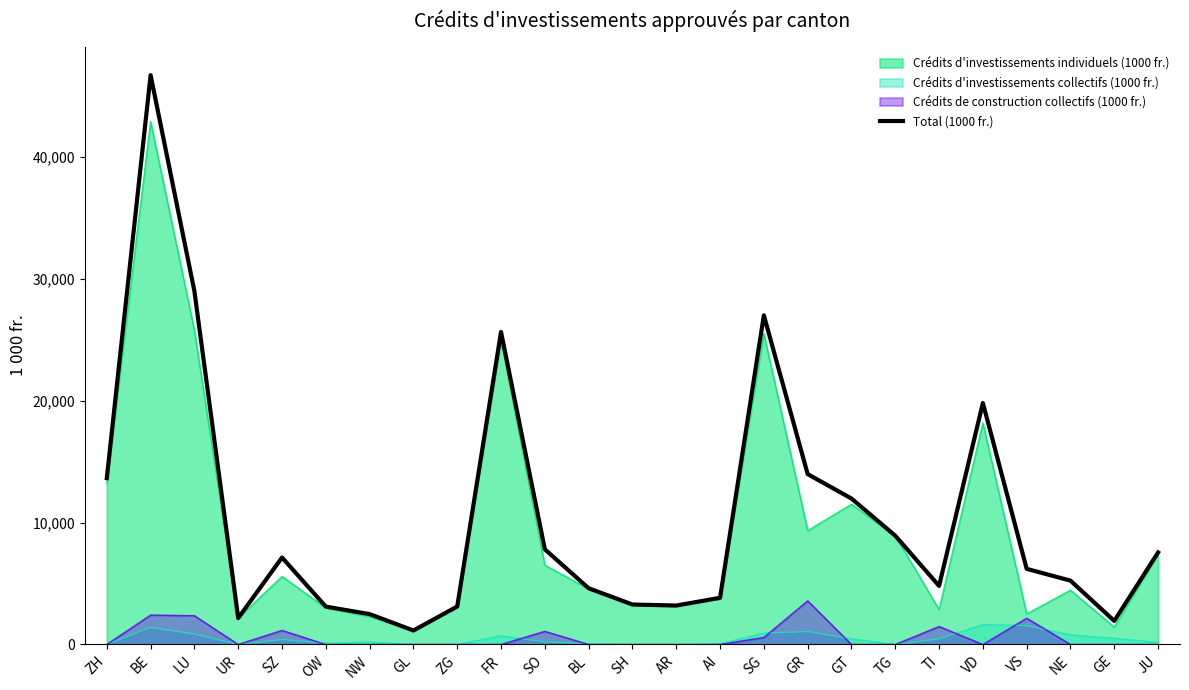

Rank the categories by value from highest to lowest.

BE, LU, SG, FR, VD, GR, ZH, GT, TG, SO, JU, SZ, VS, NE, TI, BL, AI, SH, AR, ZG, OW, NW, UR, GE, GL